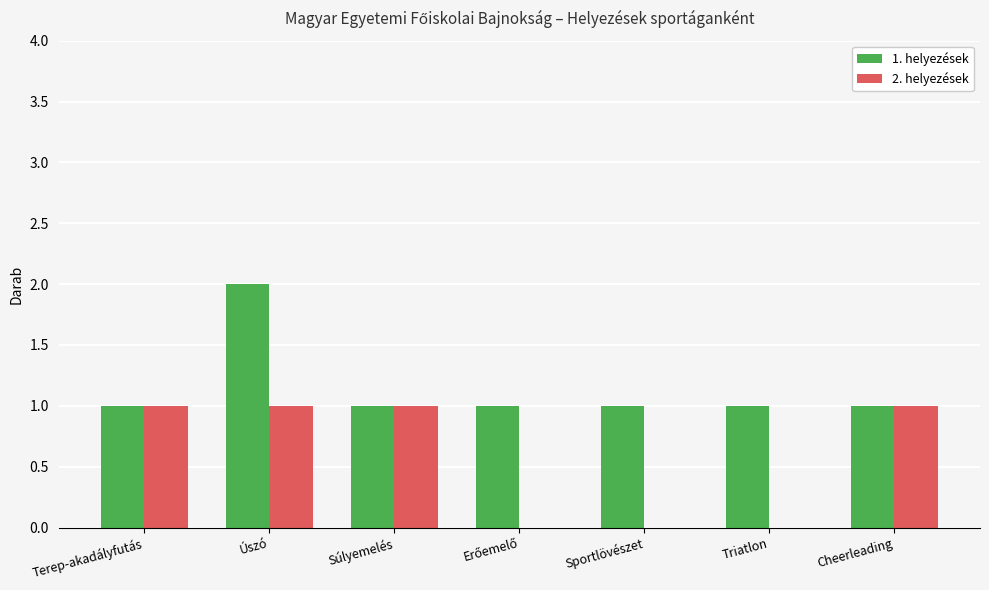

Which series changed the most between Súlyemelés and Sportlövészet?

2. helyezések